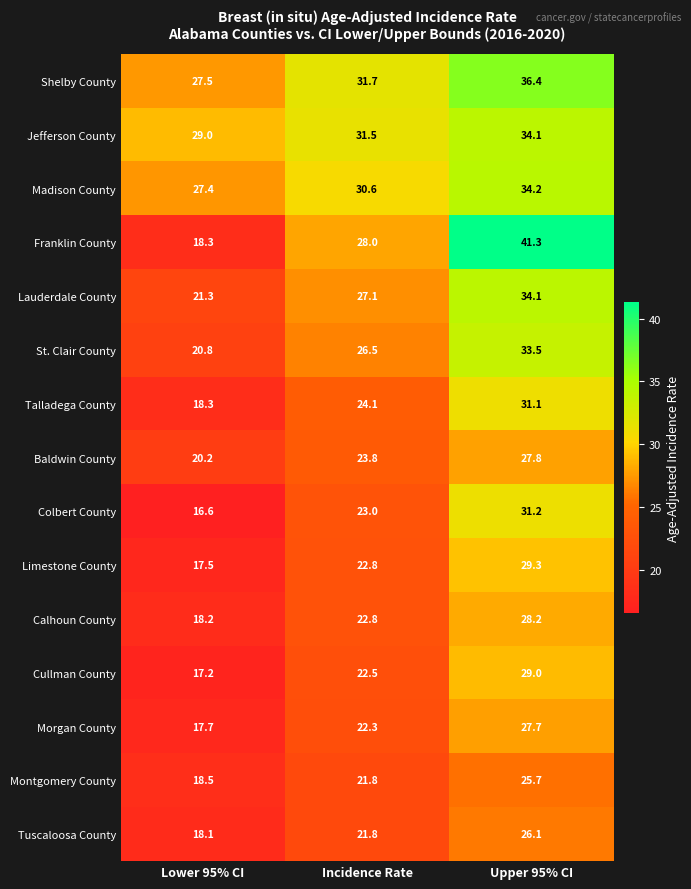

True or false: Calhoun County has a value of 18.2 at Lower 95% CI.

True